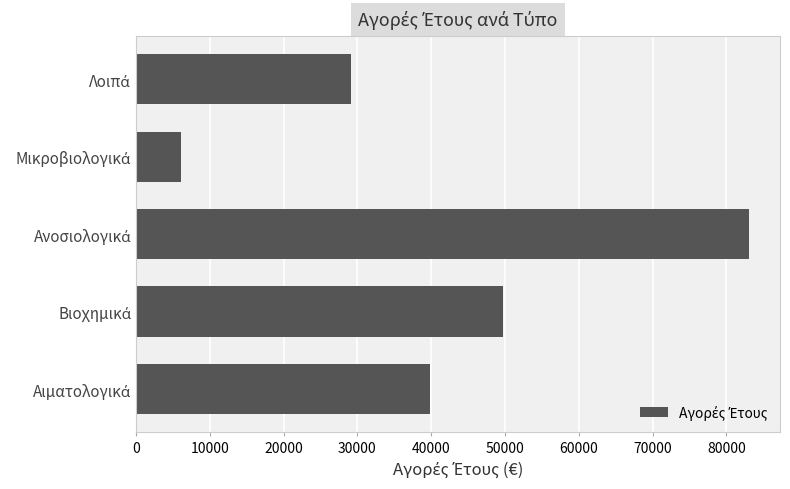

What is the minimum value shown in the chart?

6088.7